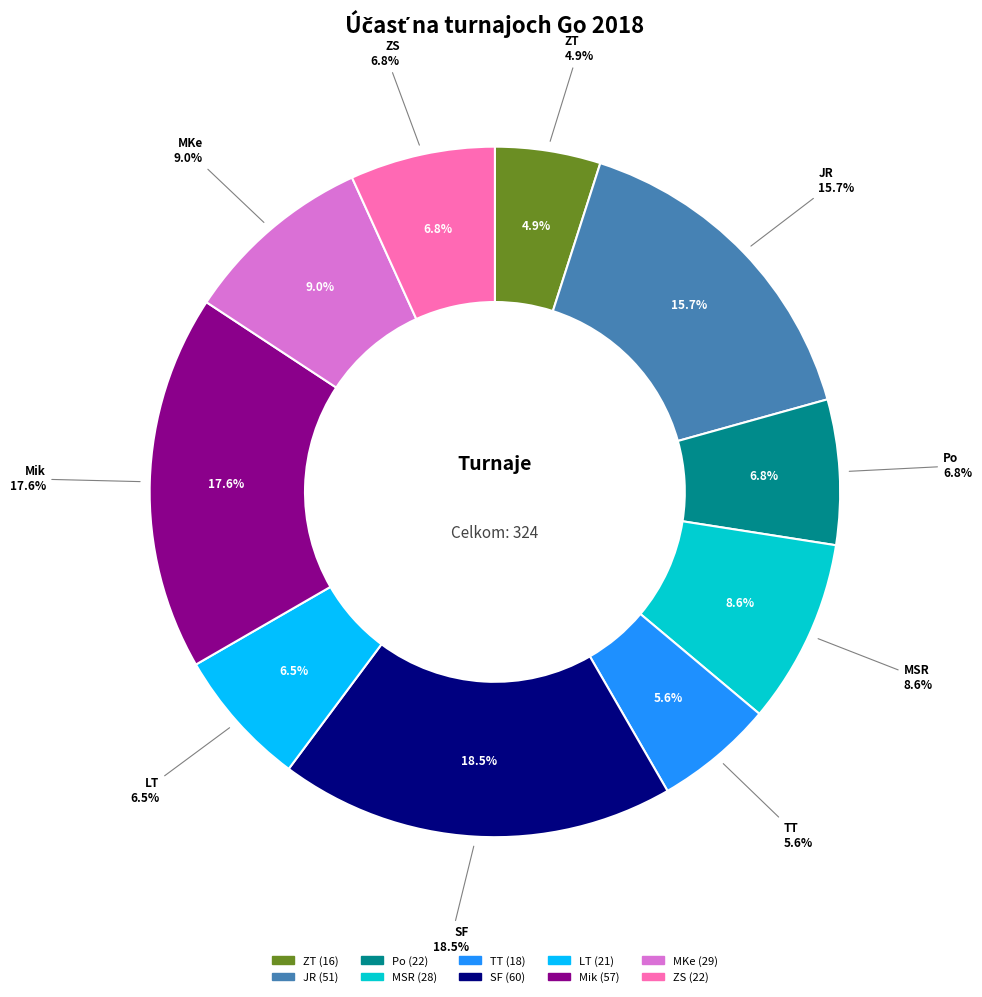

The TT slice represents 6% of the pie. True or false?

True